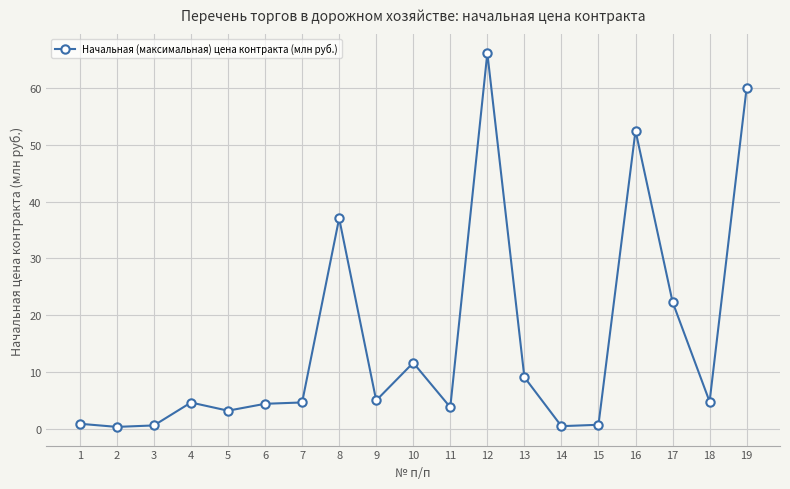

What is the average value?

15.4